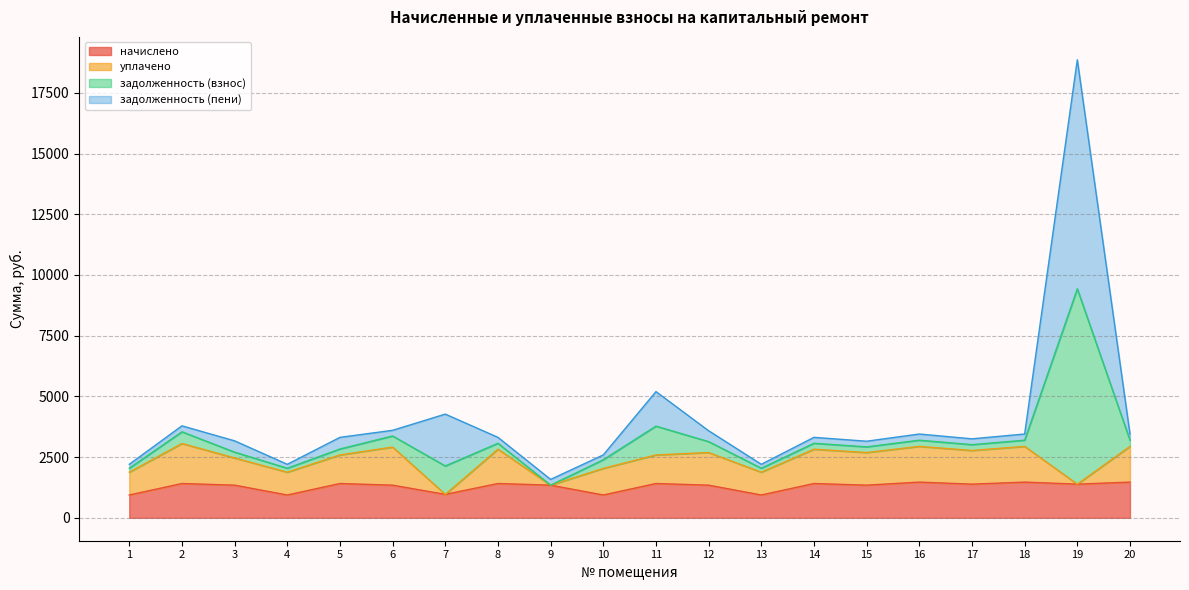

At which category is the sum across all series the highest?

19